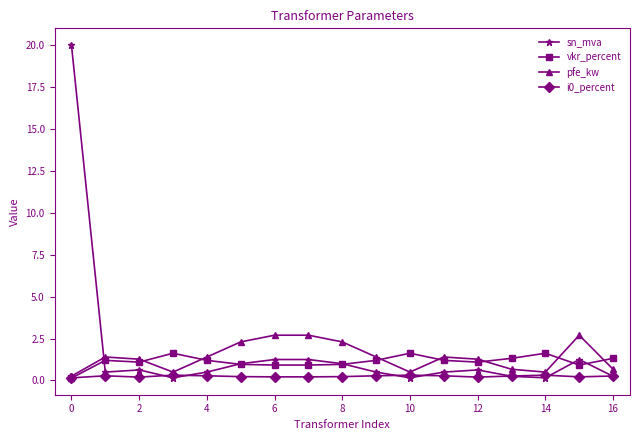

What is the maximum value for i0_percent?

0.3